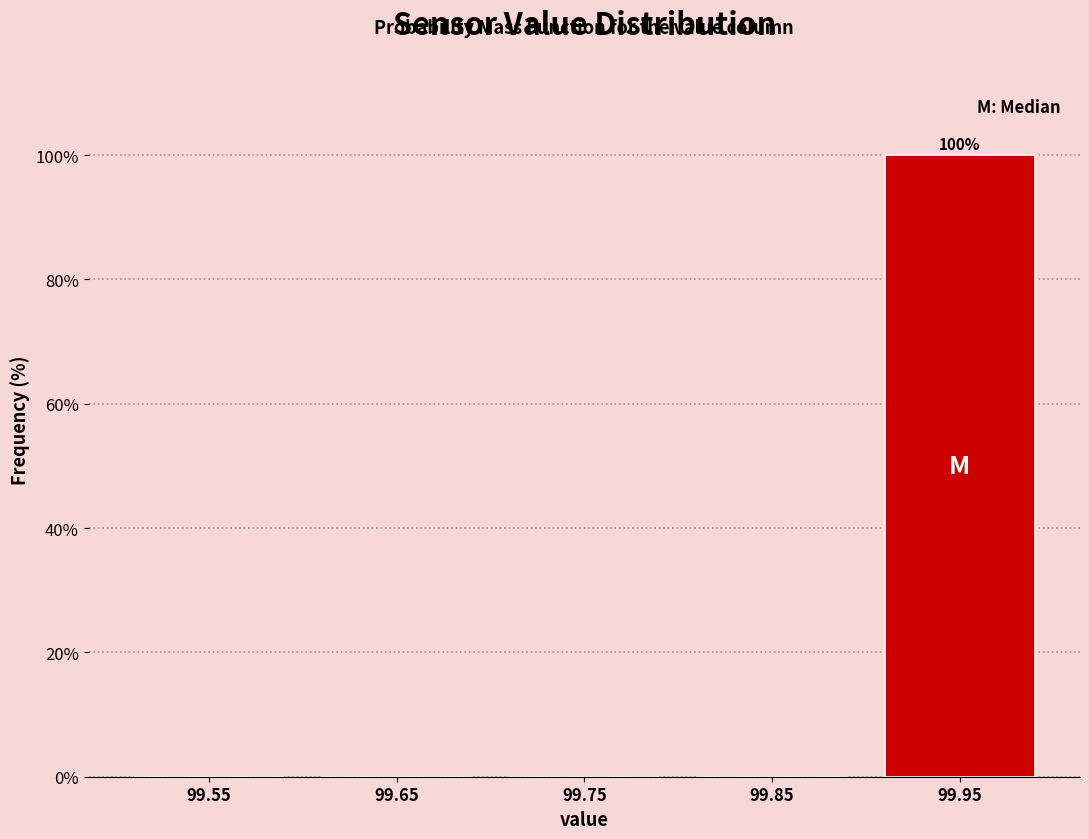

Which range on the x-axis has the tallest bar?

99.9 to 100.0